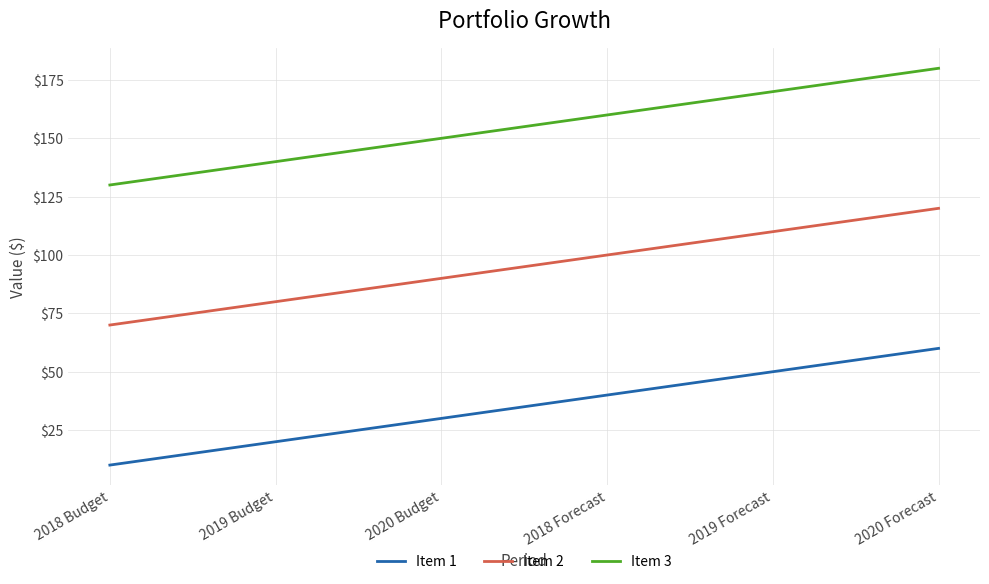

At how many categories does at least one series exceed 50?

6